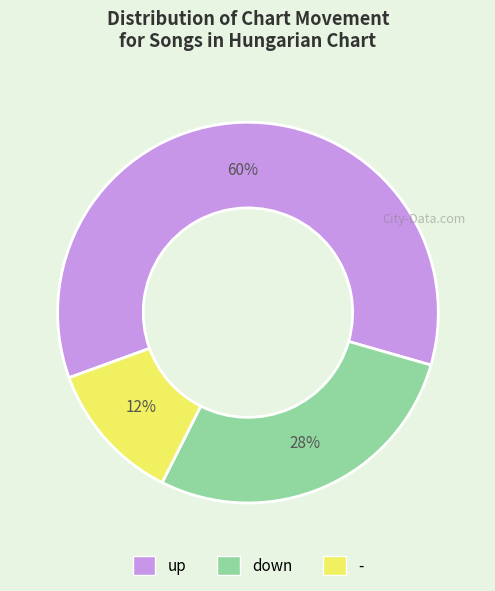

Does down account for over 50% of the chart?

No